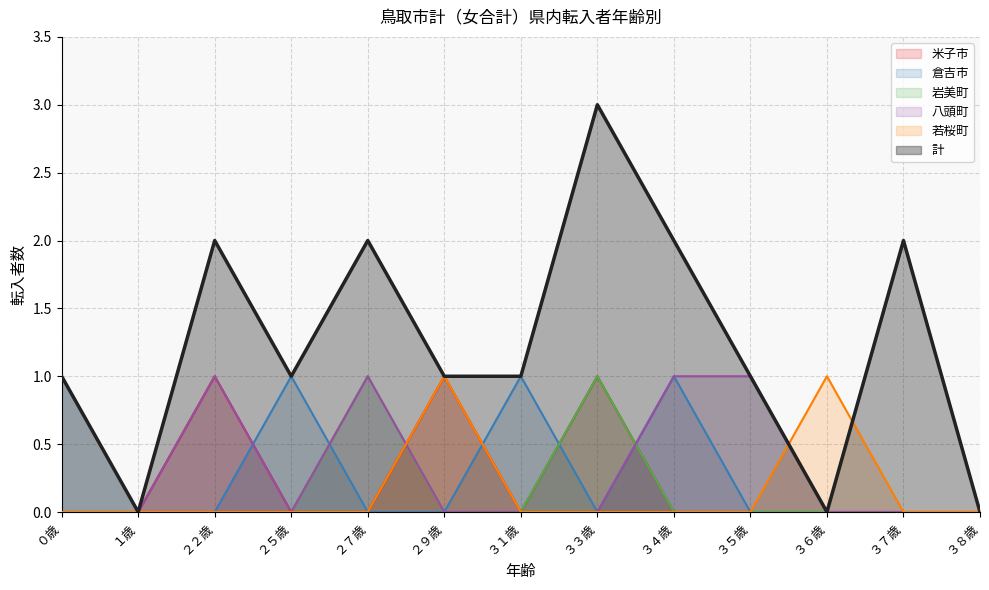

List the labels in order of 岩美町 value, smallest first.

０歳, １歳, ２２歳, ２５歳, ２９歳, ３１歳, ３４歳, ３５歳, ３６歳, ３７歳, ３８歳, ２７歳, ３３歳